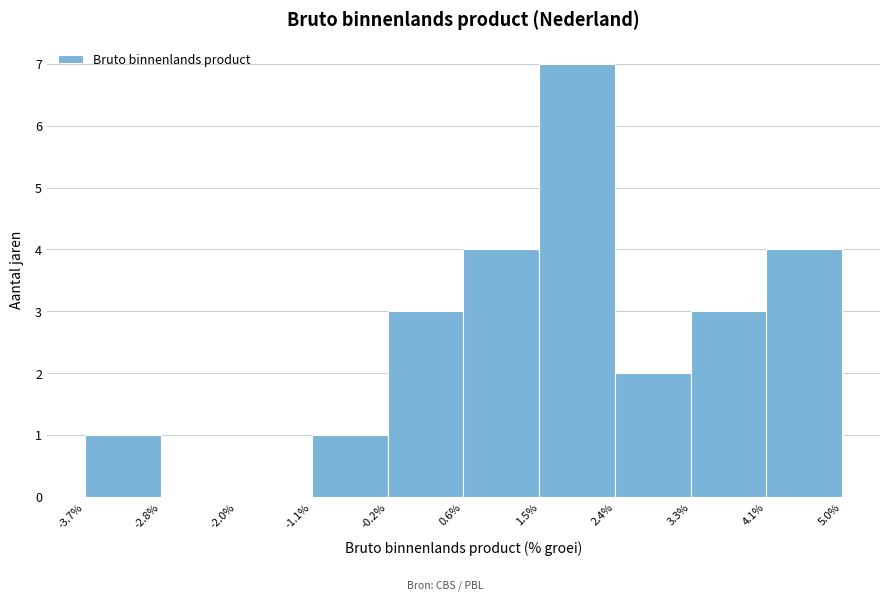

Reading left to right, transcribe this chart: for each bar, give the range it covers on the x-axis and its height. The values are not printed on the chart, so give them approximately, as read against the axis.

-3.7% to -2.8%: 1
-2.8% to -2.0%: 0
-2.0% to -1.1%: 0
-1.1% to -0.2%: 1
-0.2% to 0.6%: 3
0.6% to 1.5%: 4
1.5% to 2.4%: 7
2.4% to 3.3%: 2
3.3% to 4.1%: 3
4.1% to 5.0%: 4